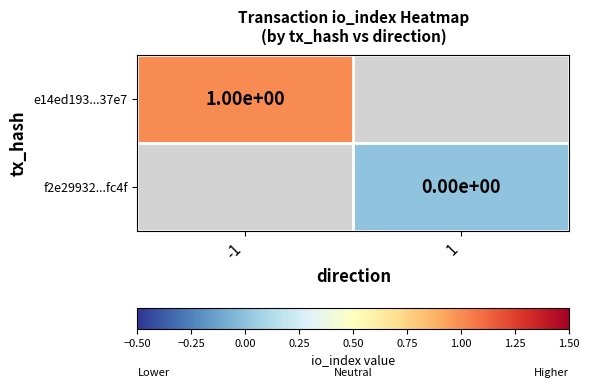

At which label does e14ed193...37e7 reach its minimum?

-1